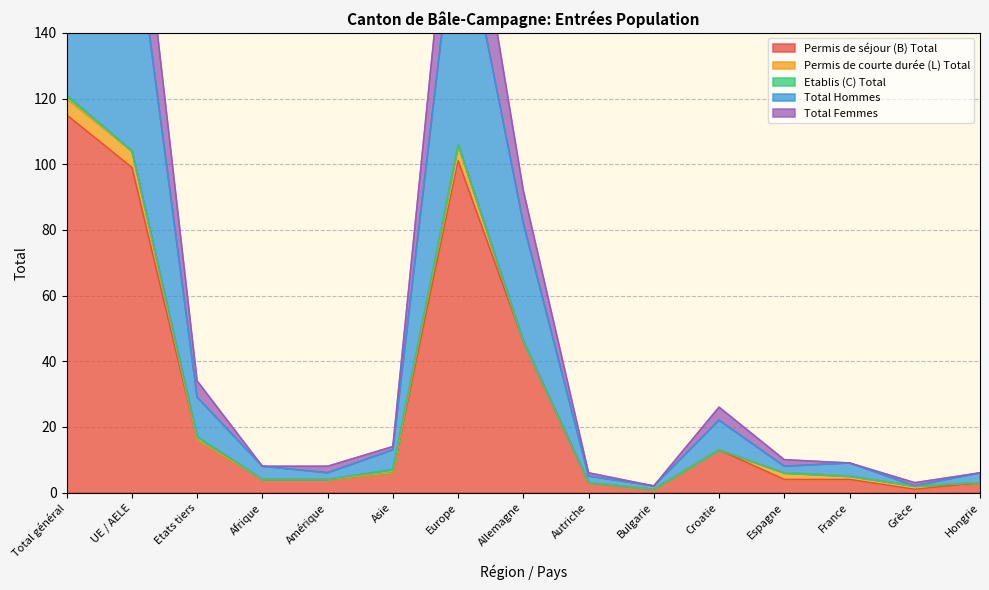

Is the value of Total Hommes at Etats tiers greater than the value of Permis de séjour (B) Total at Etats tiers?

Yes